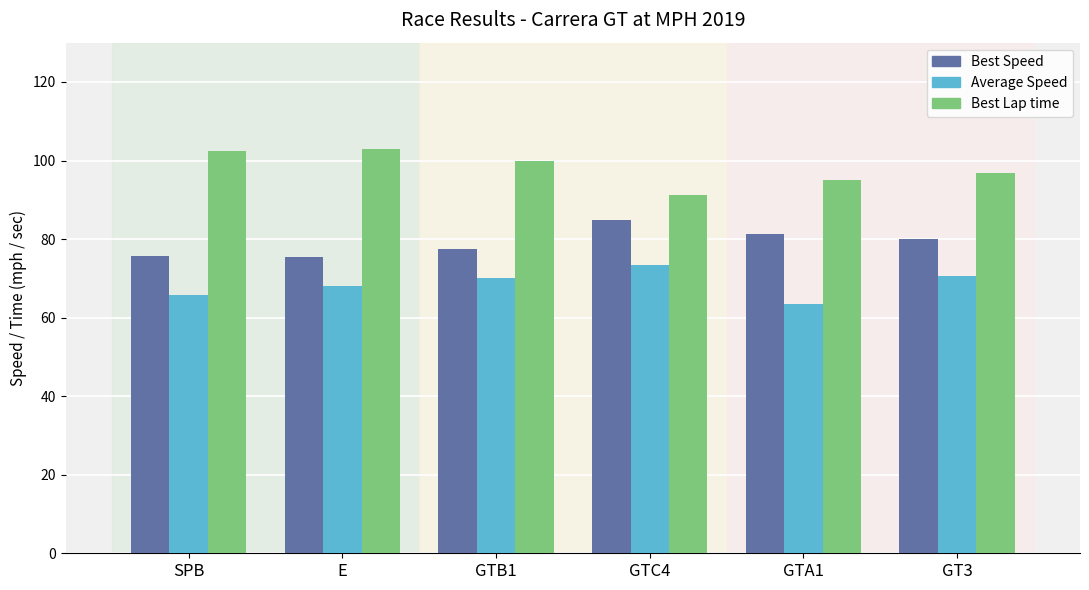

What is the label of the 3rd bar from the left?

GTB1